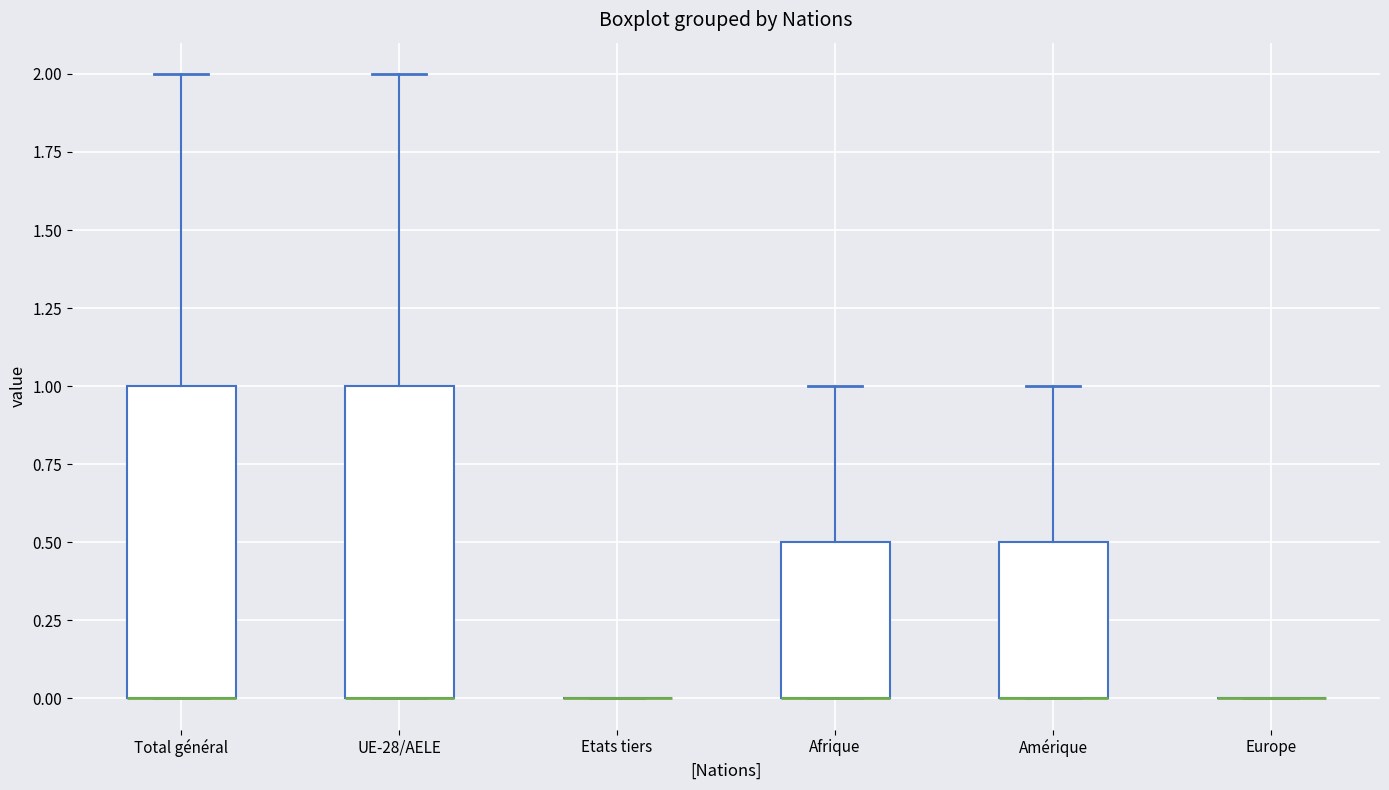

Reading left to right, read every box against the y-axis: the position of its median line, the range the box covers, and the ends of its whiskers. The values are not printed on the chart, so give them approximately, as read against the axis.

Total général: median 0.0 (drawn on the box's lower edge), box 0.0 to 1.0, whiskers 0.0 to 2.0
UE-28/AELE: median 0.0 (drawn on the box's lower edge), box 0.0 to 1.0, whiskers 0.0 to 2.0
Etats tiers: box collapsed to a line at 0.0, whiskers 0.0 to 0.0
Afrique: median 0.0 (drawn on the box's lower edge), box 0.0 to 0.5, whiskers 0.0 to 1.0
Amérique: median 0.0 (drawn on the box's lower edge), box 0.0 to 0.5, whiskers 0.0 to 1.0
Europe: box collapsed to a line at 0.0, whiskers 0.0 to 0.0